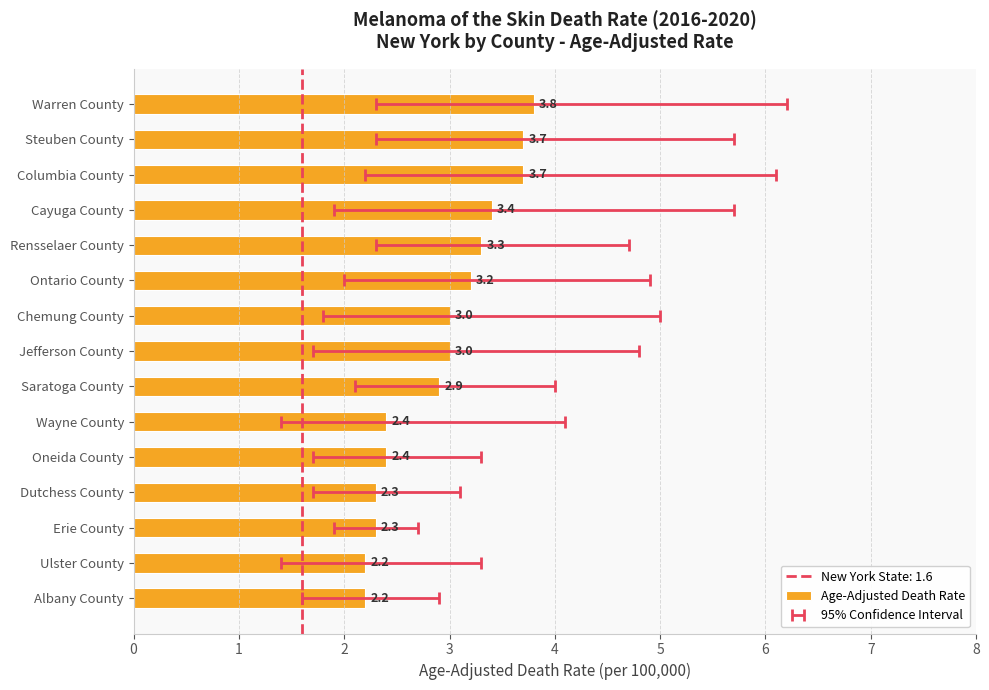

What is the sum of the values at Steuben County and Saratoga County?

6.6